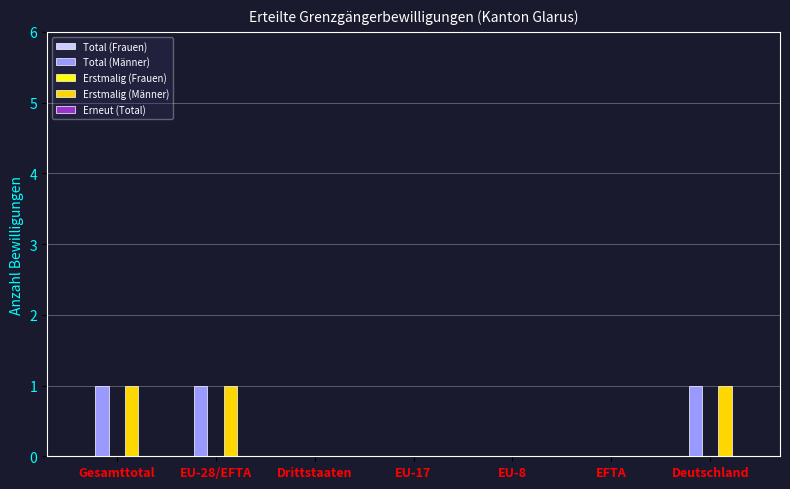

What is the sum of all Erstmalig (Männer) values?

3